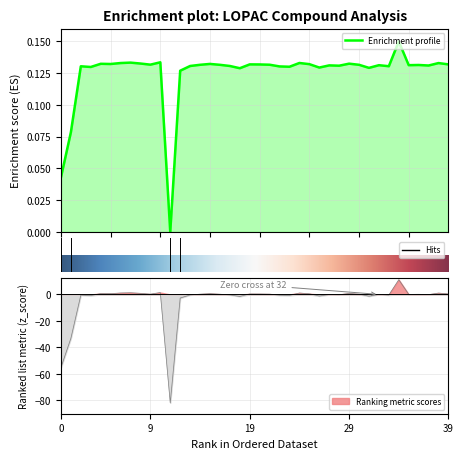

Reading right to left, list all the values displayed in this chart.

norm_value: 0.1	0.1	0.1	0.1	0.1	0.1	0.1	0.1	0.1	0.1	0.1	0.1	0.1	0.1	0.1	0.1	0.1	0.1	0.1	0.1	0.1	0.1	0.1	0.1	0.1	0.1	0.1	0.1	0.0	0.1	0.1	0.1	0.1	0.1	0.1	0.1	0.1	0.1	0.1	0.0
z_score: 0.4	1.0	-0.2	0.1	0.0	11.1	-0.5	-0.0	-1.3	0.2	0.7	-0.3	-0.1	-1.2	0.5	1.1	-0.8	-0.6	0.2	0.4	0.4	-1.5	-0.4	0.2	0.6	0.2	-0.4	-2.7	-81.8	1.4	0.2	0.8	1.2	1.1	0.6	0.7	-0.9	-0.5	-33.1	-55.1